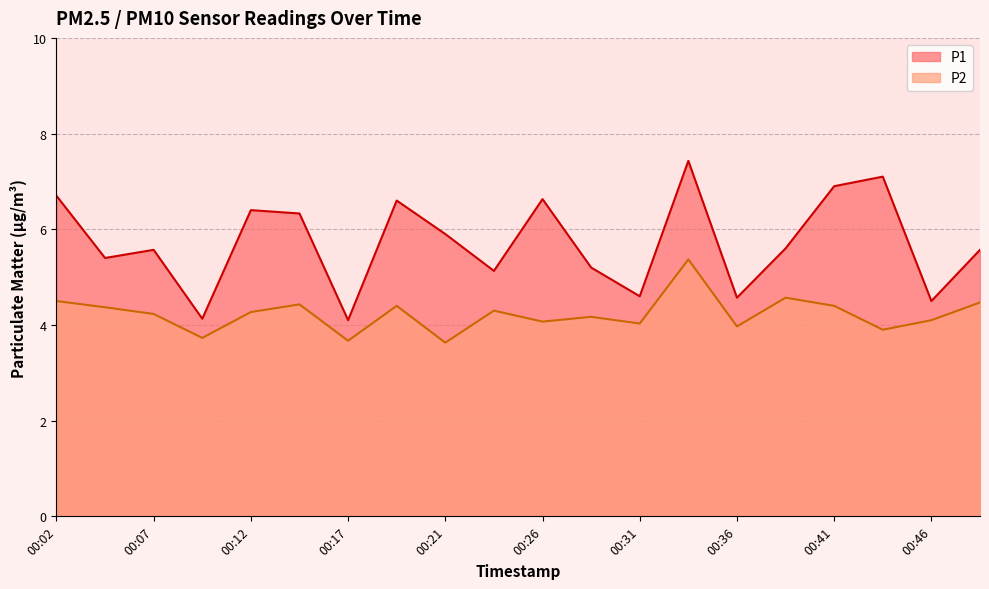

The P1 series shows 2.6 at 00:36. True or false?

False